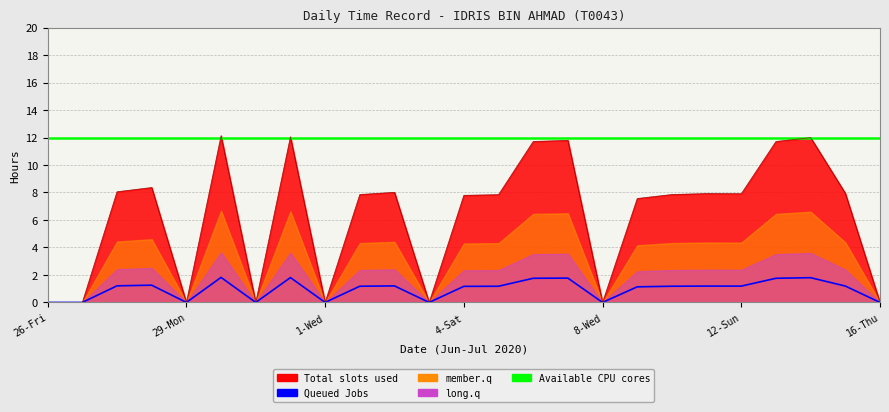

True or false: Available CPU cores and Queued Jobs cross at least once.

False